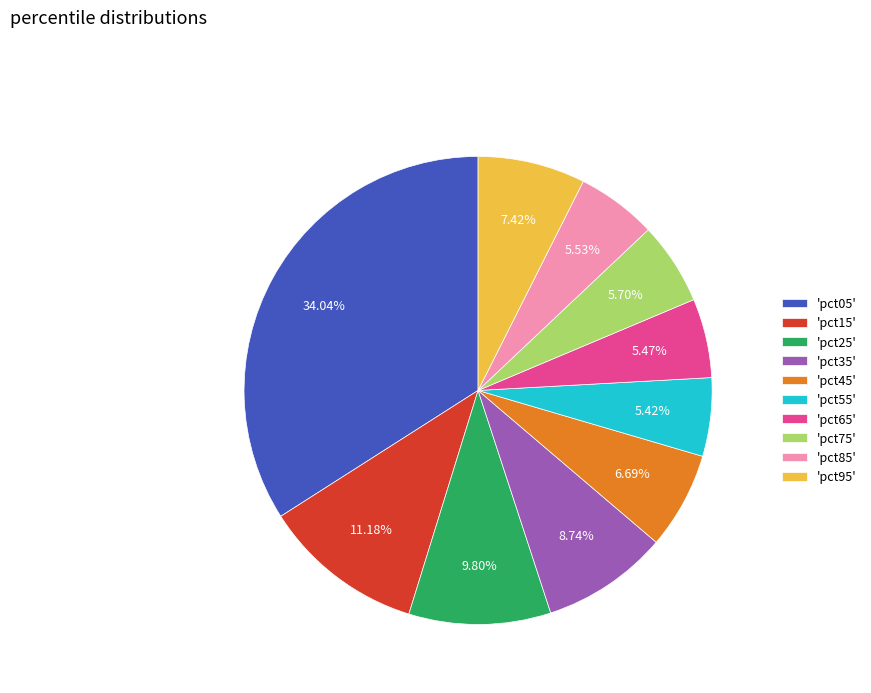

Which has a higher value, 'pct85' or 'pct25'?

'pct25'